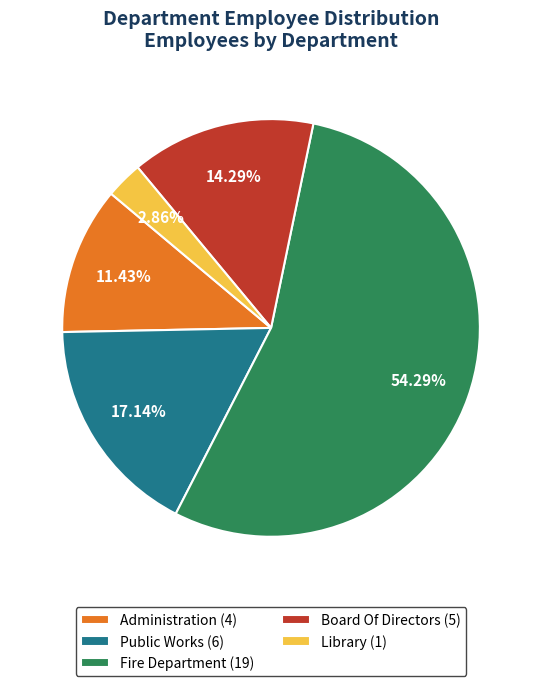

How many slices are in this pie chart?

5